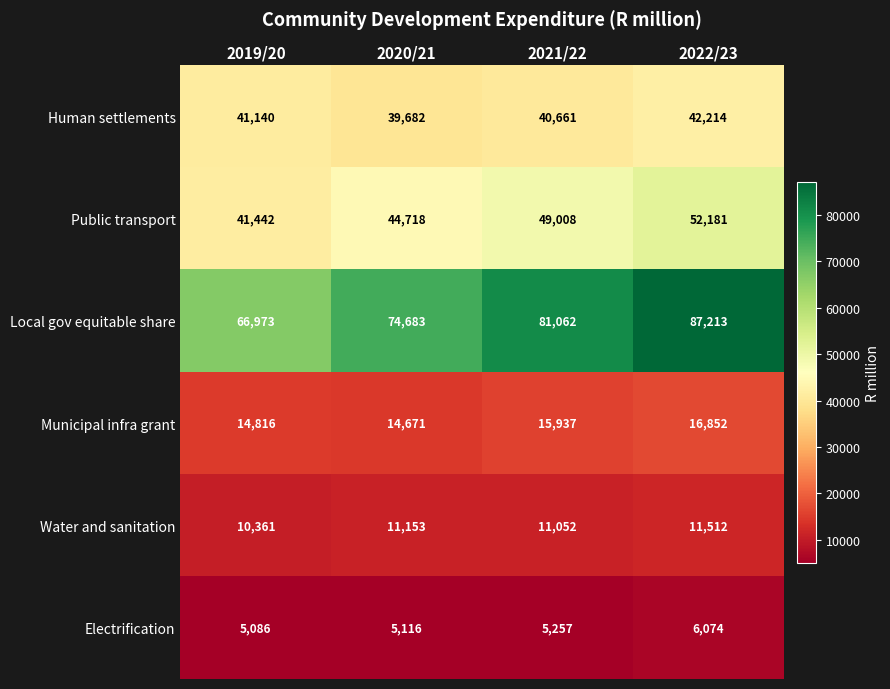

What is the maximum value shown in the chart?

87213